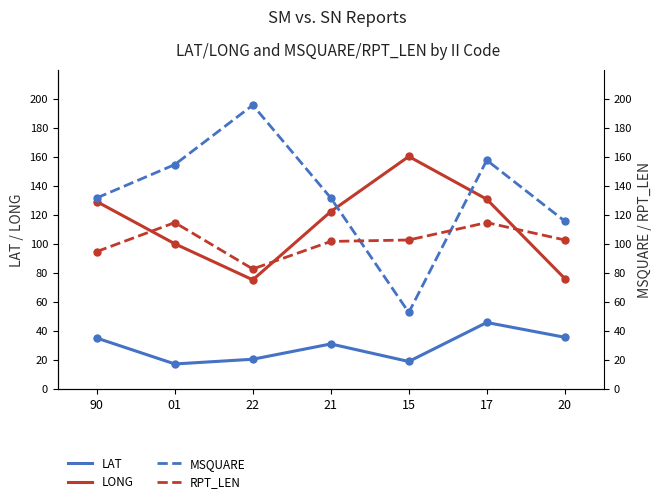

True or false: LAT and MSQUARE intersect in this chart.

False